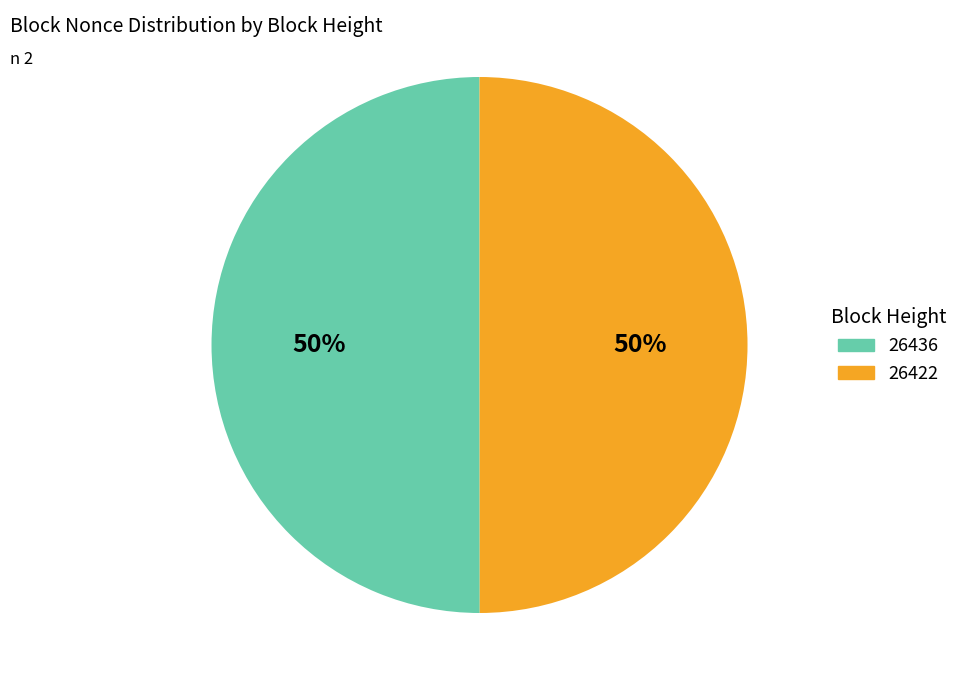

The 26422 slice represents 45% of the pie. True or false?

False